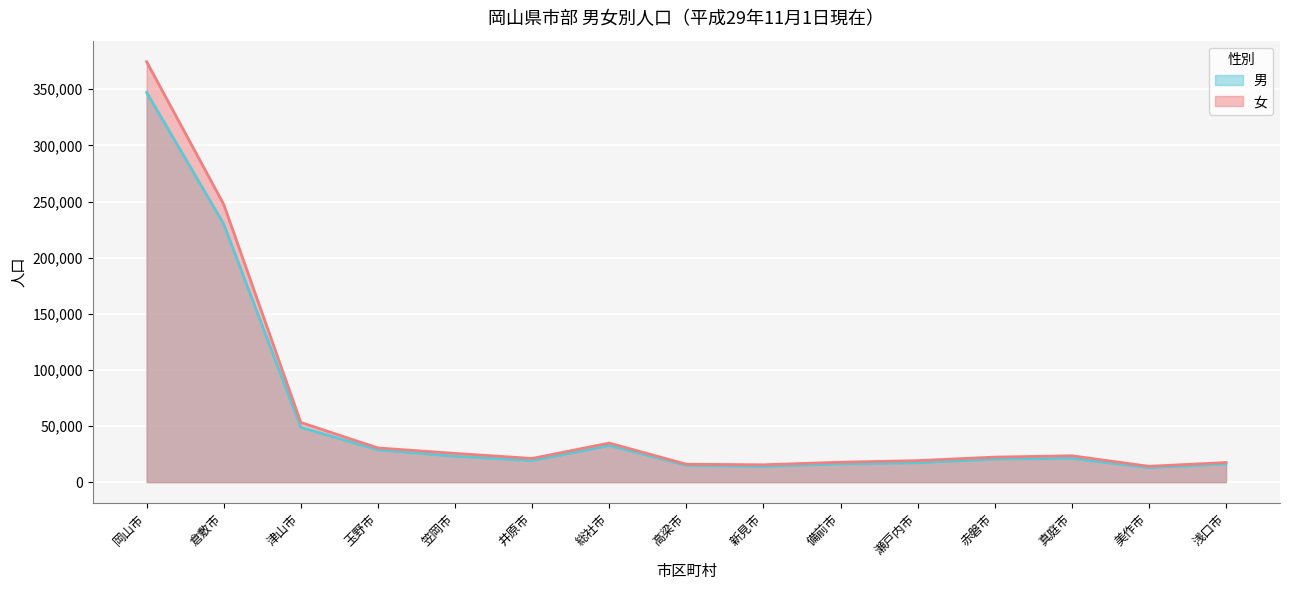

How many data points in 女 are less than 22317?

7